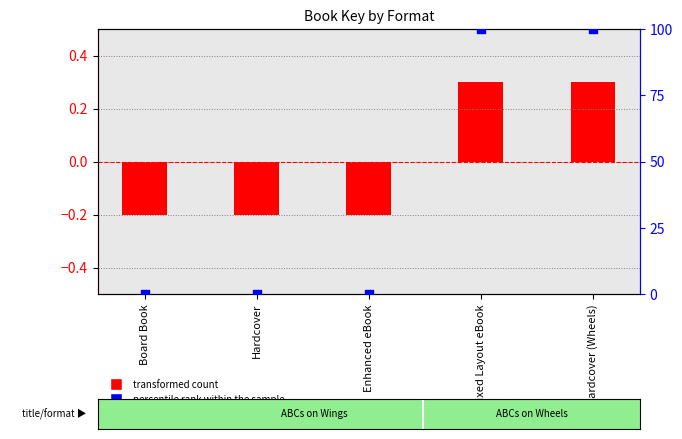

At how many categories does at least one series exceed 85?

2